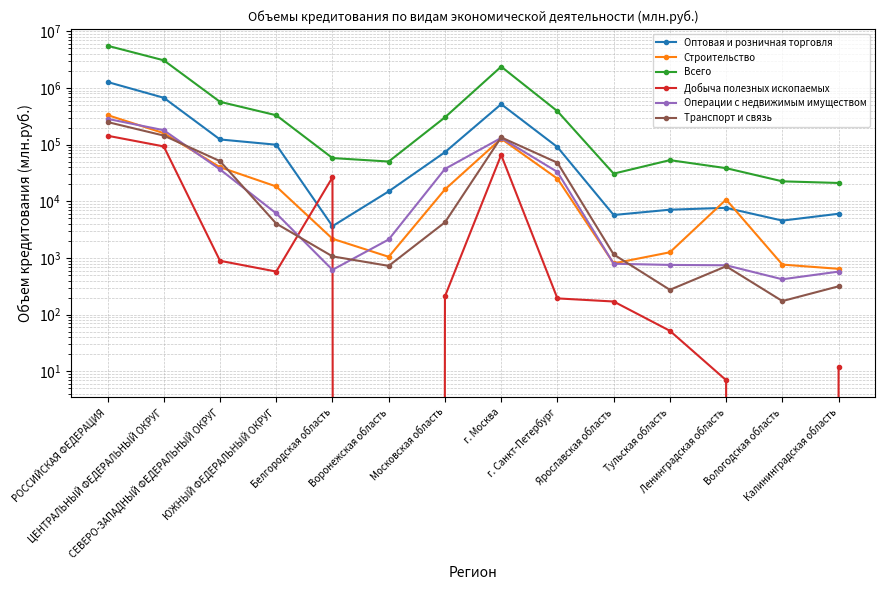

Where is Всего nearest to the value 2792666?

ЦЕНТРАЛЬНЫЙ ФЕДЕРАЛЬНЫЙ ОКРУГ